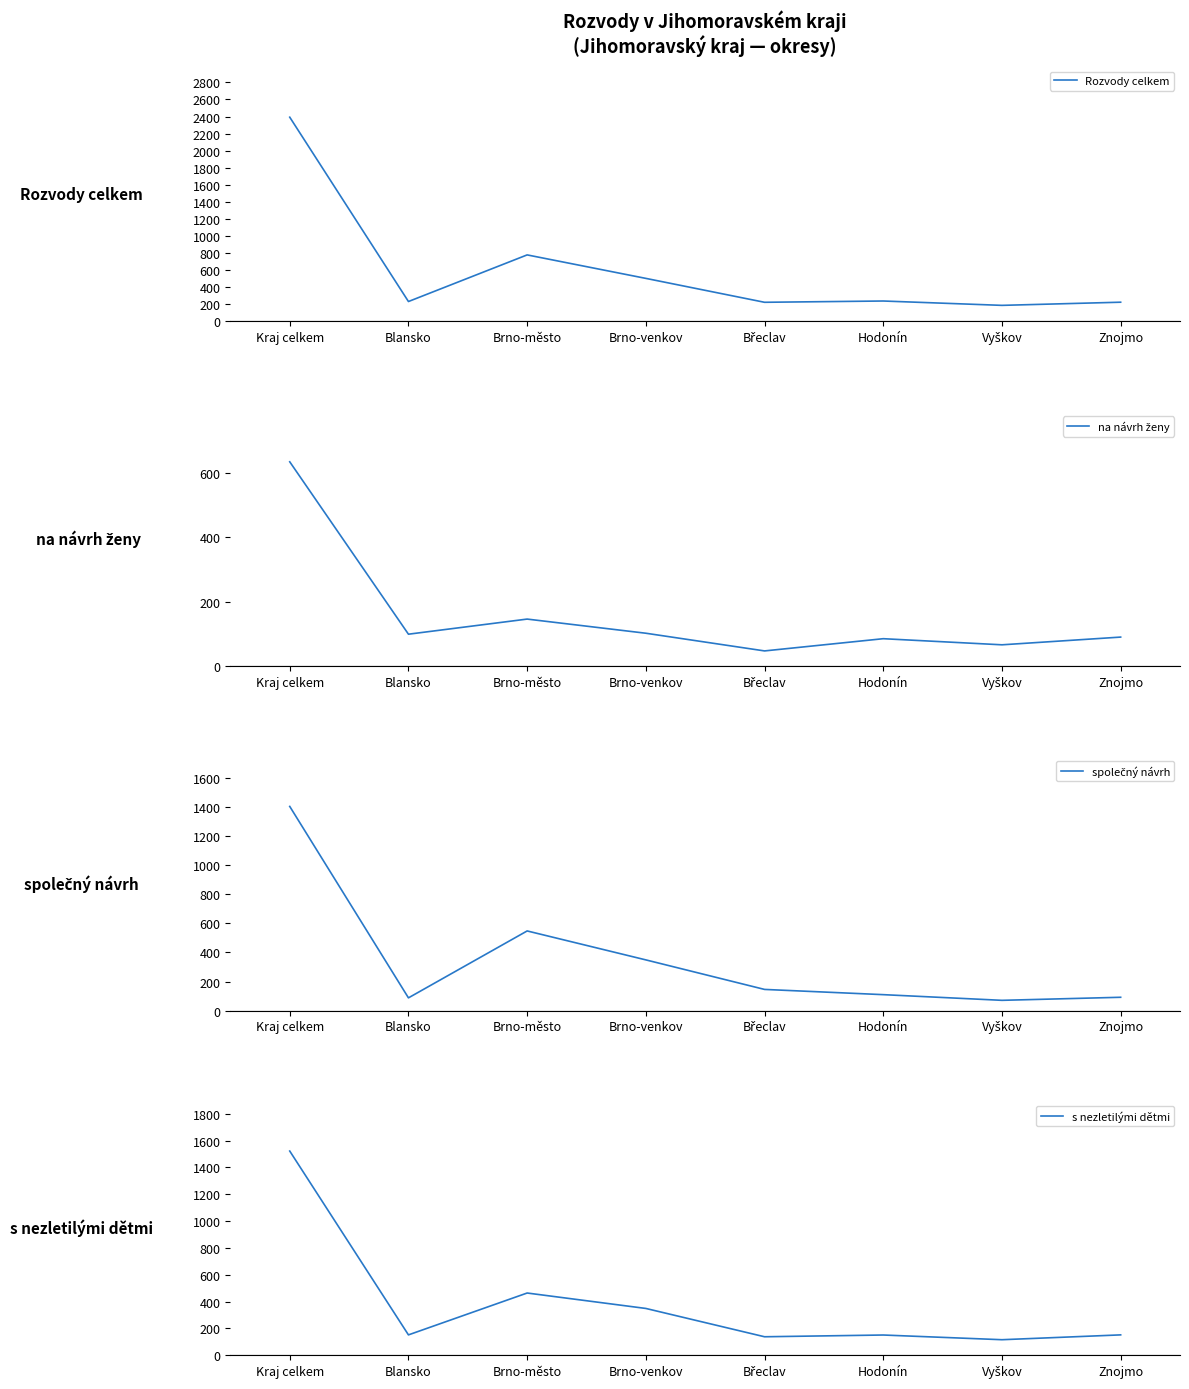

What is the spread (max minus min) of values at Kraj celkem?

1757